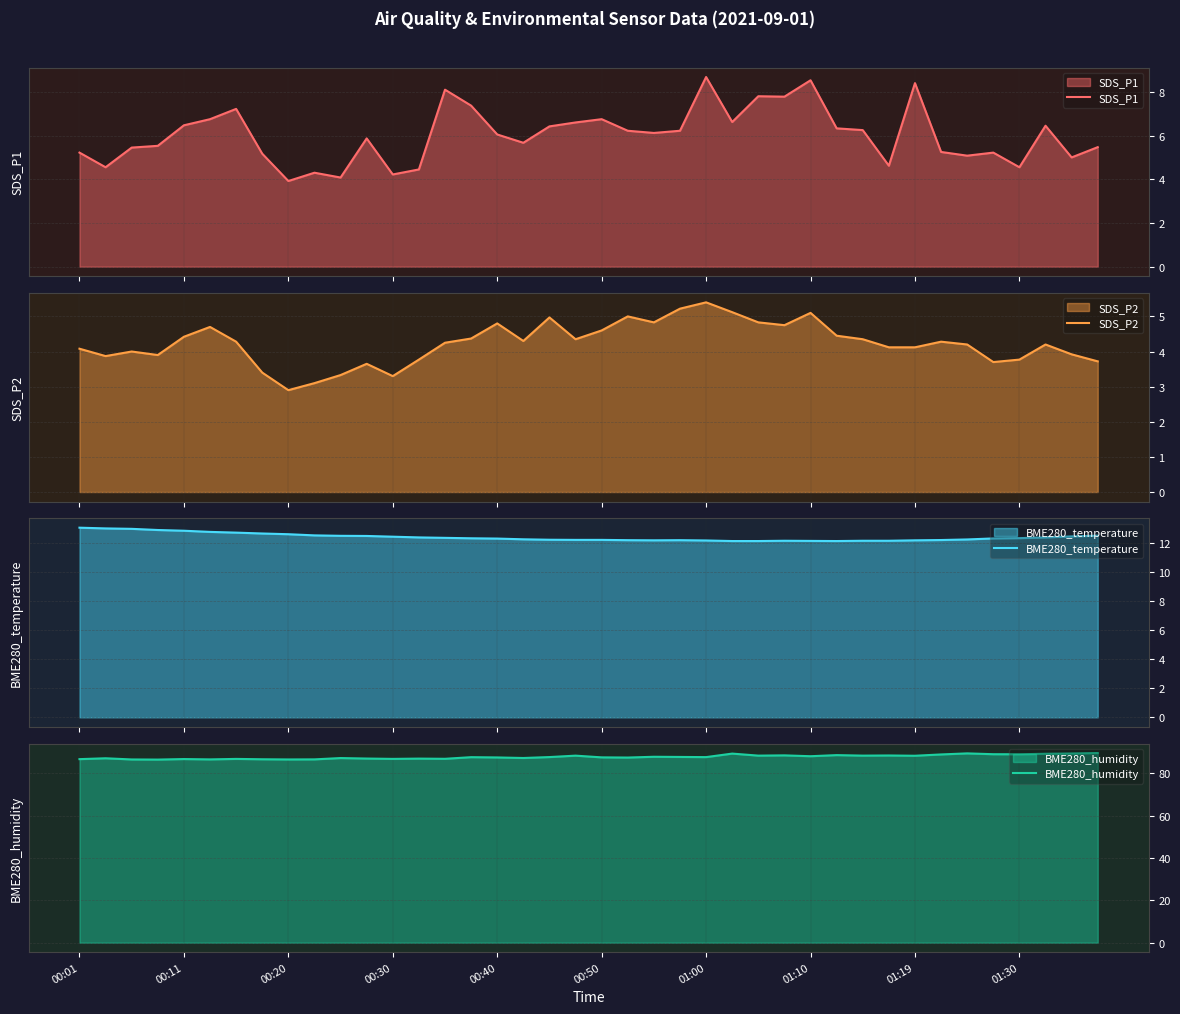

What is the lowest value of the SDS_P1 series?

3.9